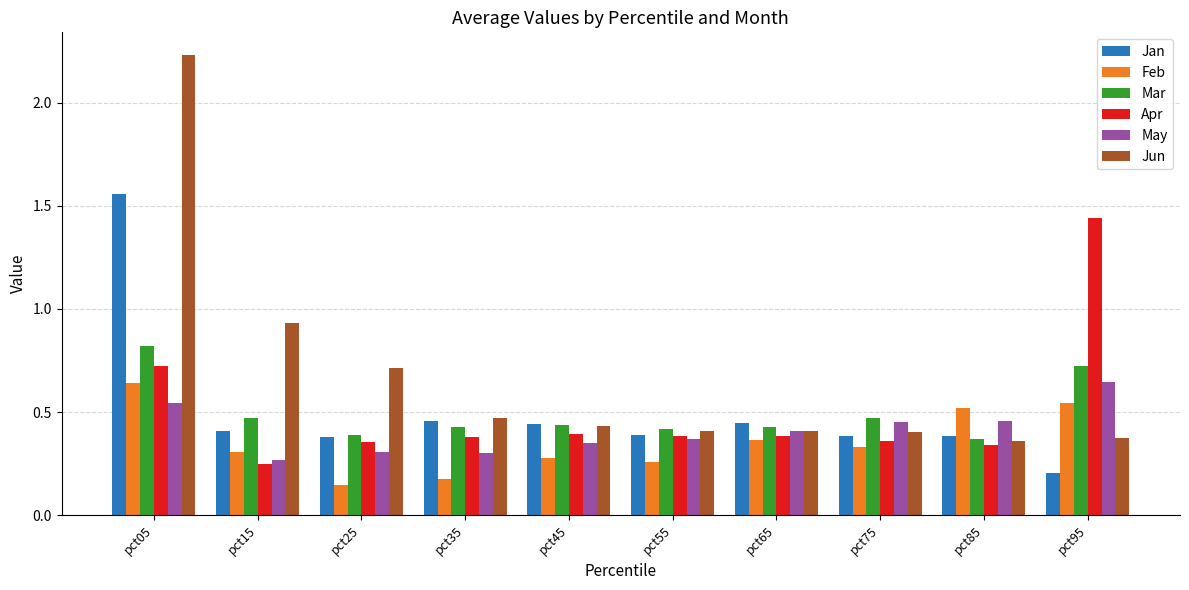

Where is Jun nearest to the value 1?

pct15